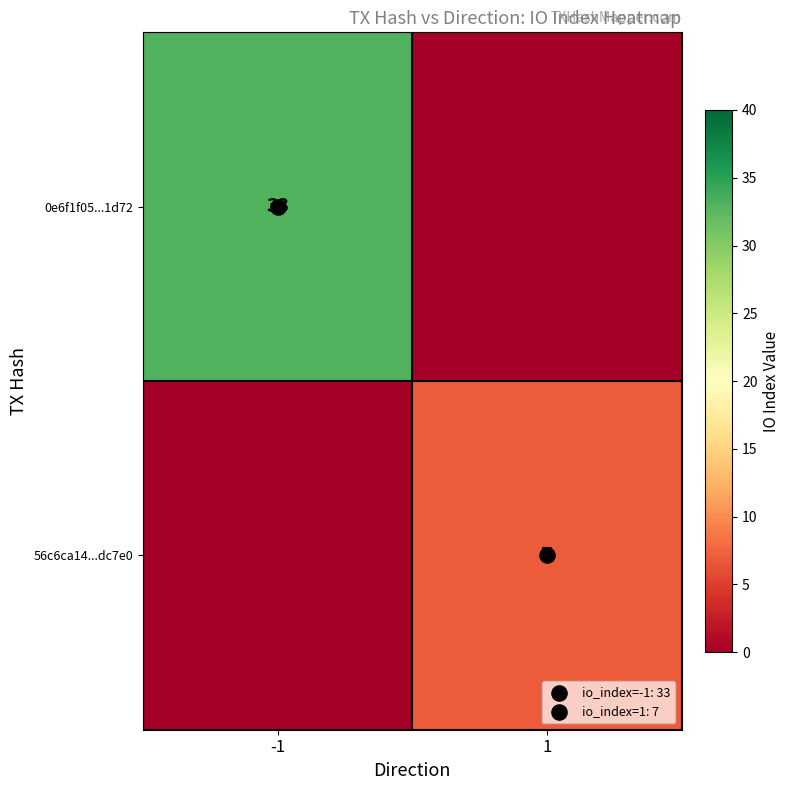

Is it true that 56c6ca14...dc7e0 equals 4 at -1?

False